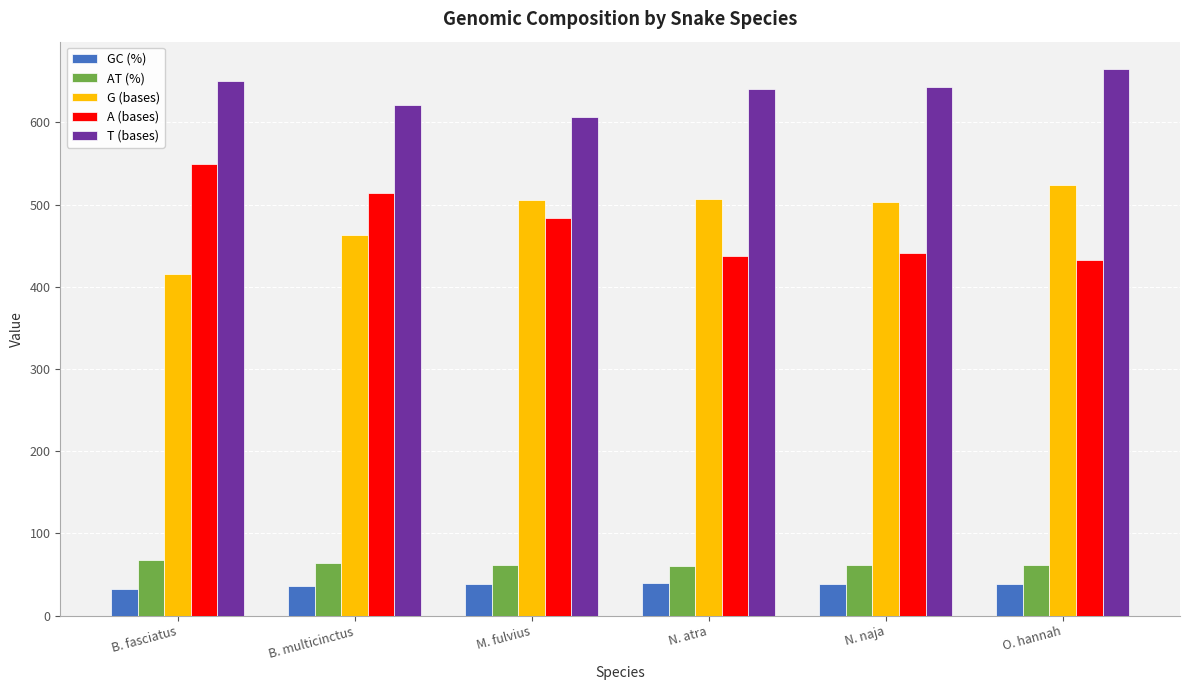

Which series changed the most between B. multicinctus and O. hannah?

A (bases)